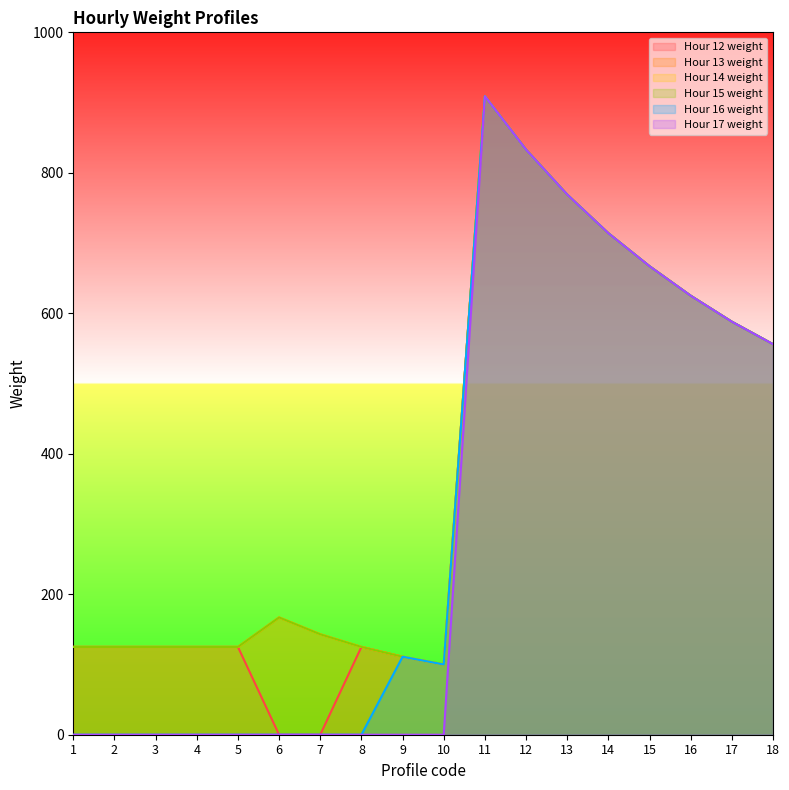

Which series has the largest total across all categories?

Hour 13 weight